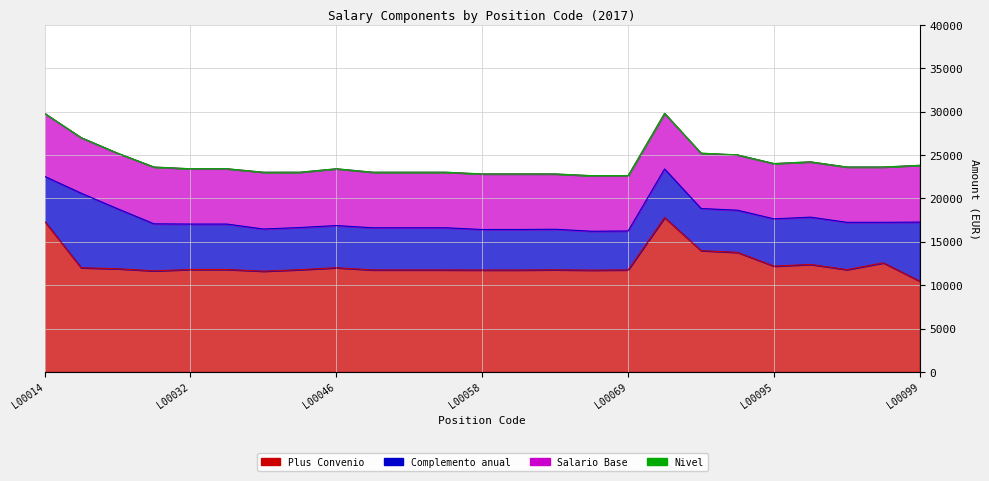

Does the chart have visible grid lines?

Yes